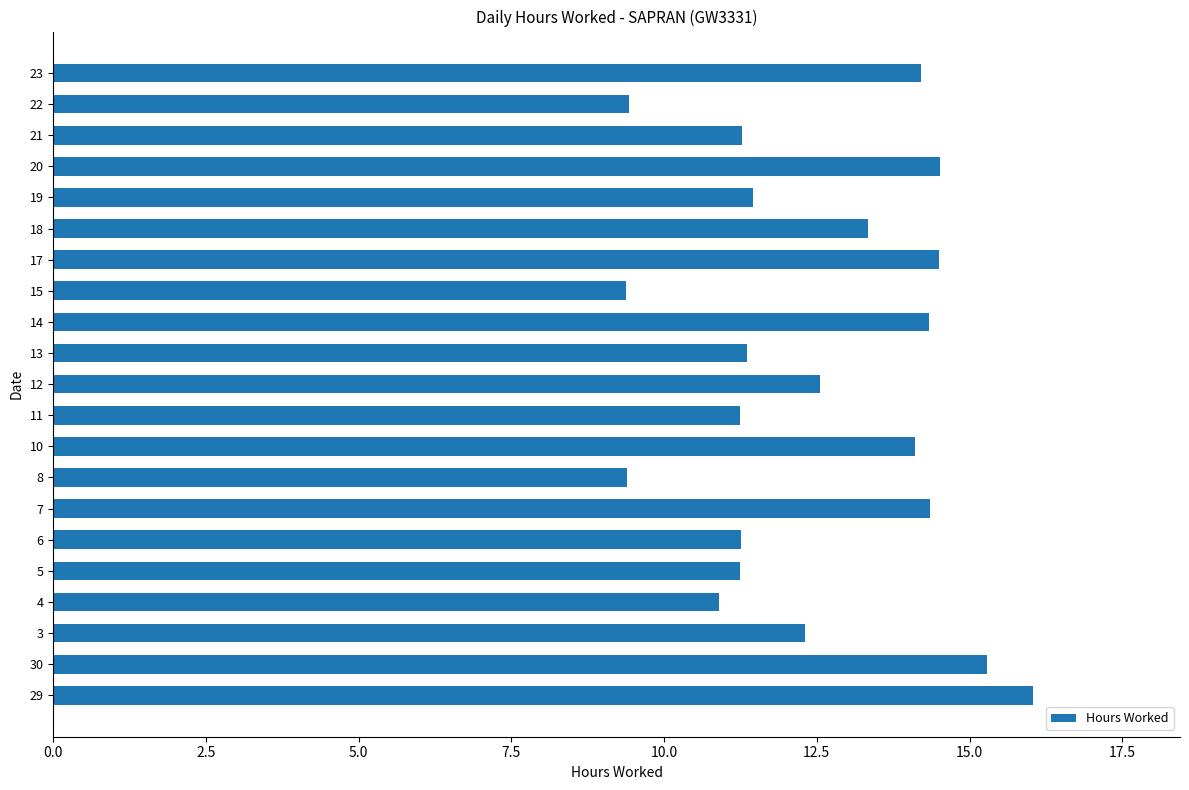

What is the minimum value shown in the chart?

9.4